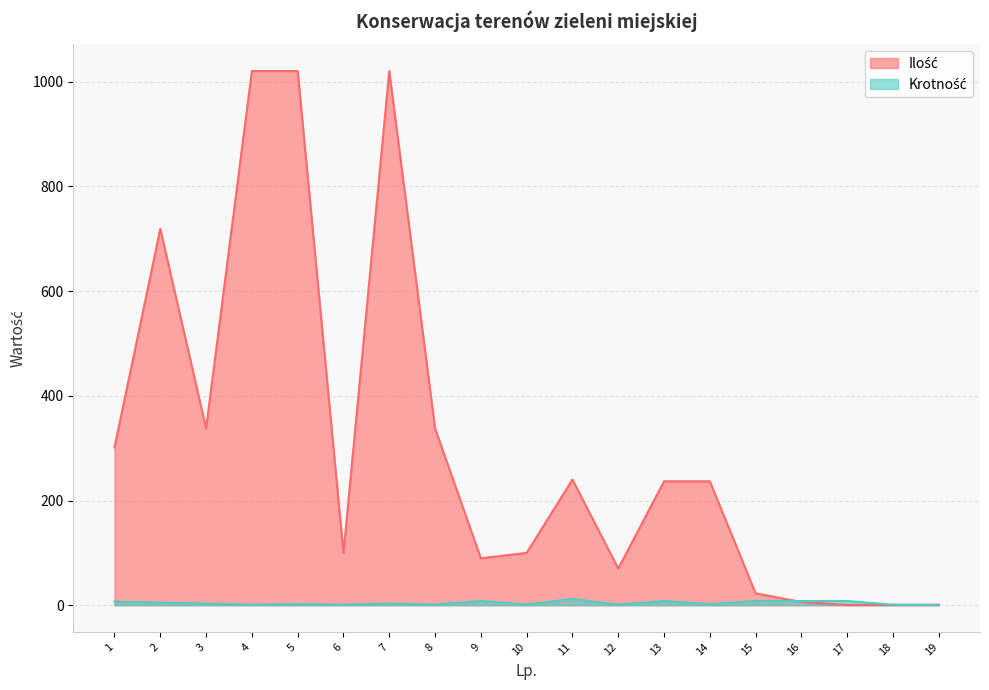

Between 3 and 18, which series saw the biggest shift?

Ilość